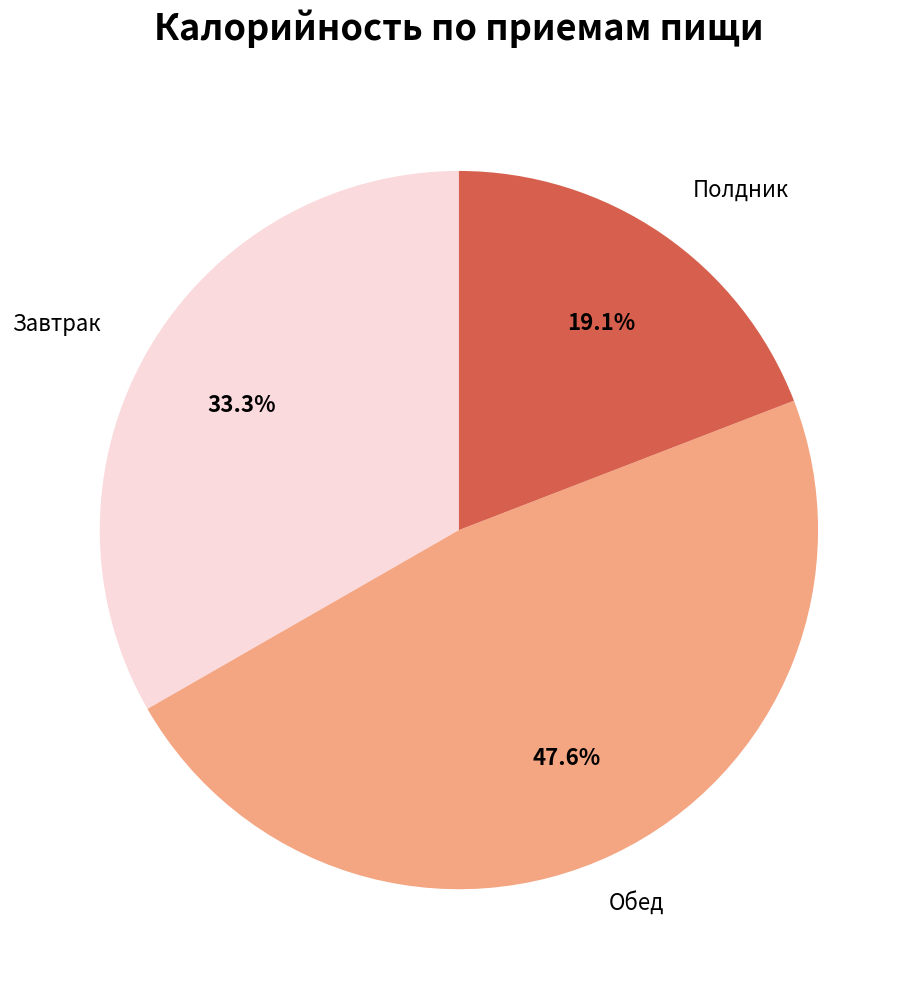

Is there any slice that represents more than half of the pie?

No